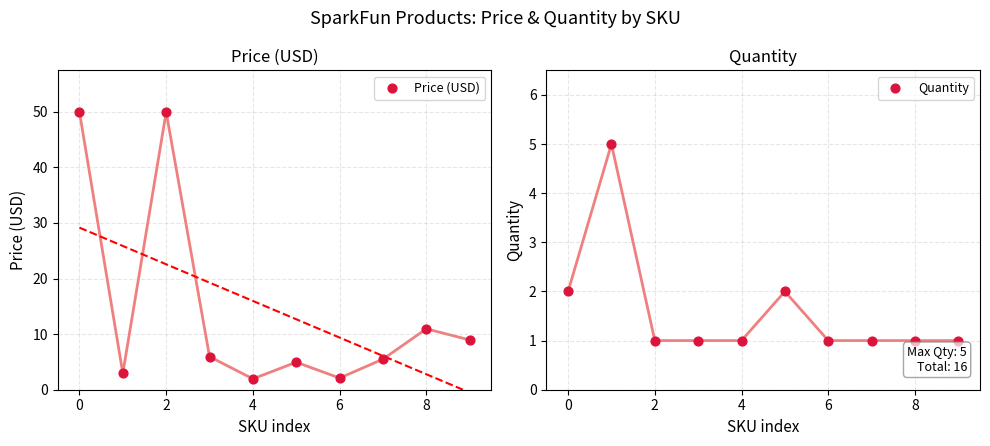

Which series has the largest total across all categories?

Price (USD)